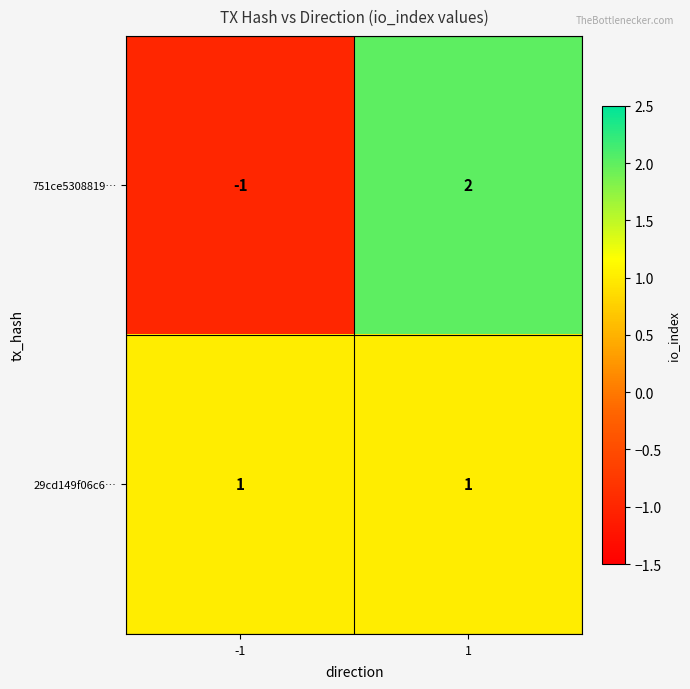

What is the difference between the 751ce5308819… values at -1 and 1?

3